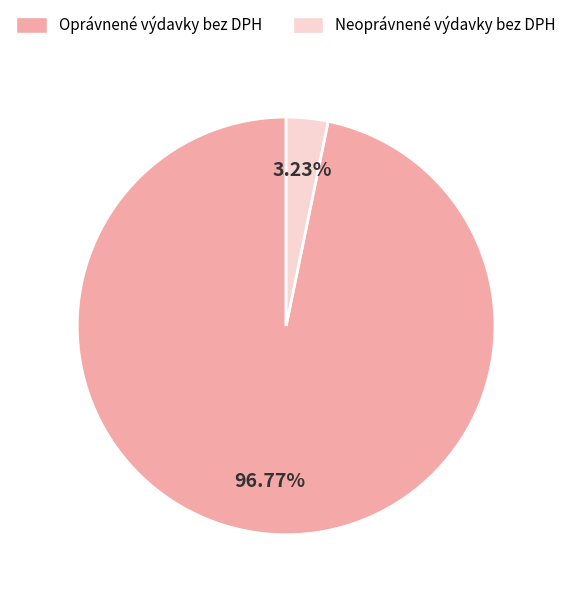

Does any single category account for the majority?

Yes